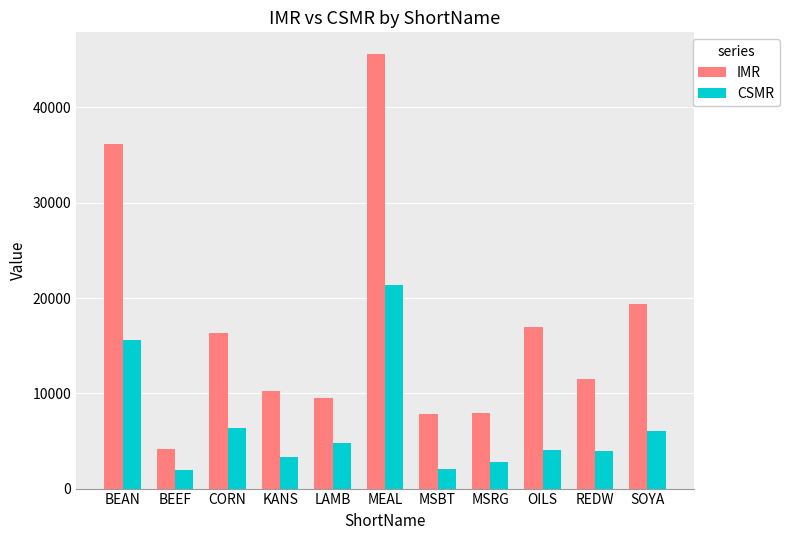

How many values in the IMR series are below 11500?

5